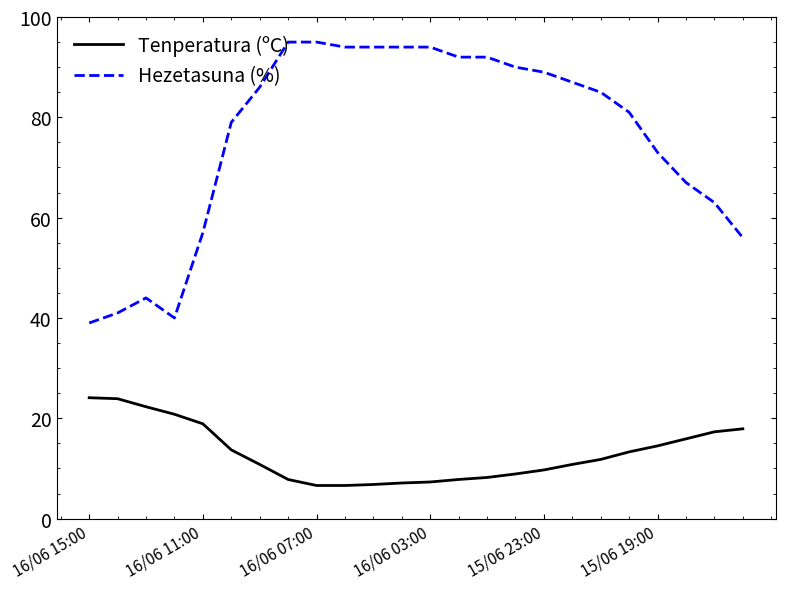

What is the minimum value shown in the chart?

6.6